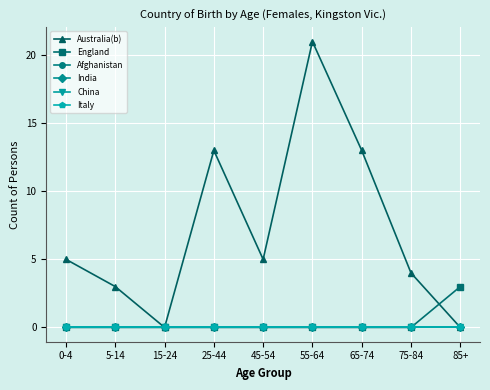

Reading left to right, extract all data points from this chart.

Australia(b): 5	3	0	13	5	21	13	4	0
England: 0	0	0	0	0	0	0	0	3
Afghanistan: 0	0	0	0	0	0	0	0	0
India: 0	0	0	0	0	0	0	0	0
China: 0	0	0	0	0	0	0	0	0
Italy: 0	0	0	0	0	0	0	0	0